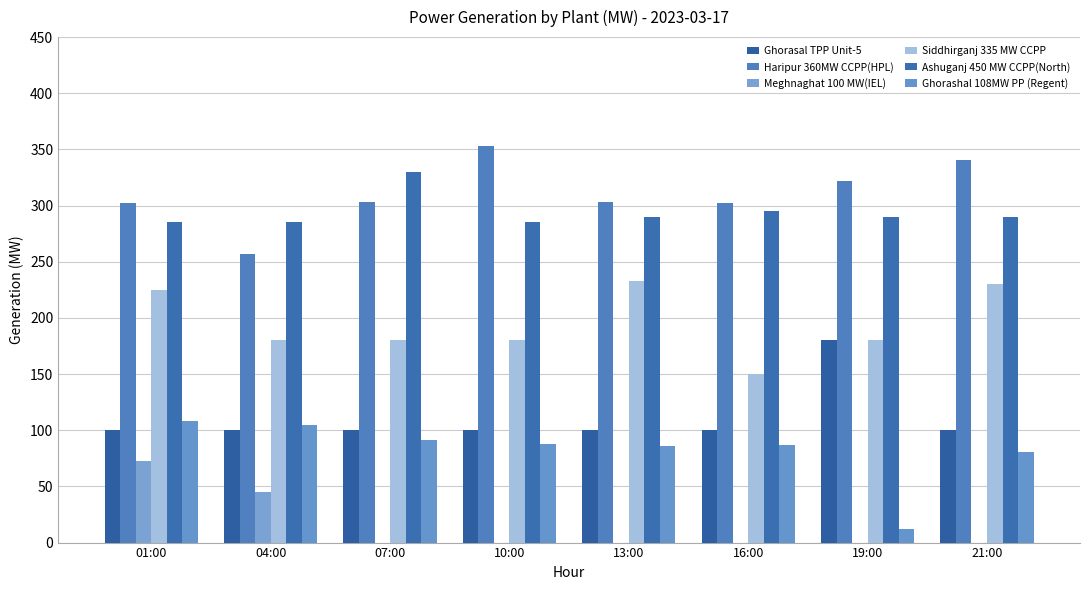

List the labels in order of Ghorashal 108MW PP (Regent) value, smallest first.

19:00, 21:00, 13:00, 16:00, 10:00, 07:00, 04:00, 01:00